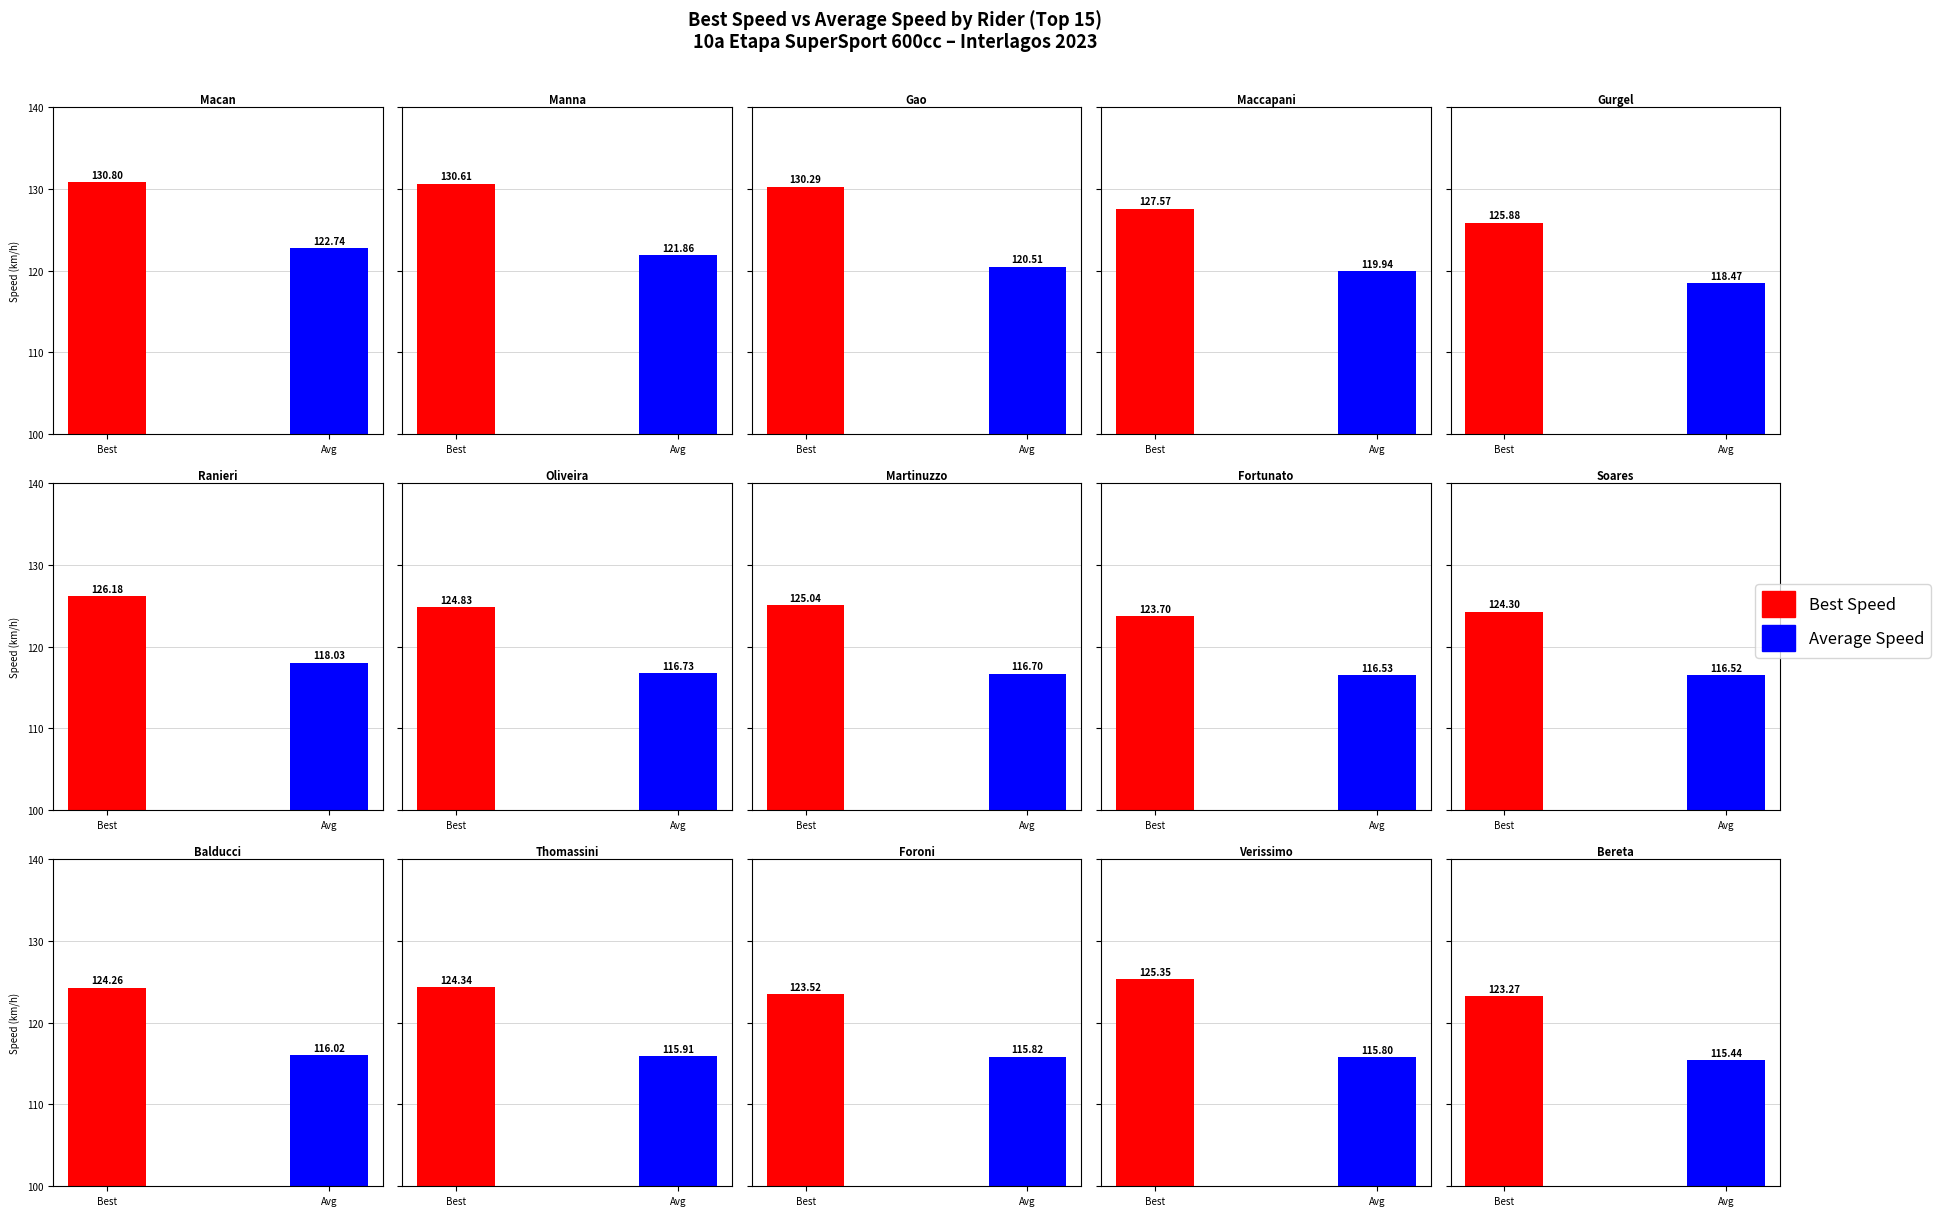

List the series in order of their overall mean, lowest first.

Average Speed, Best Speed